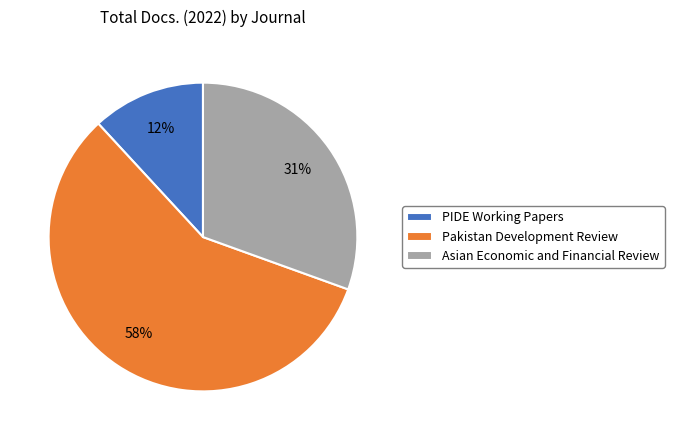

To the nearest percent, what is the average slice percentage?

33%